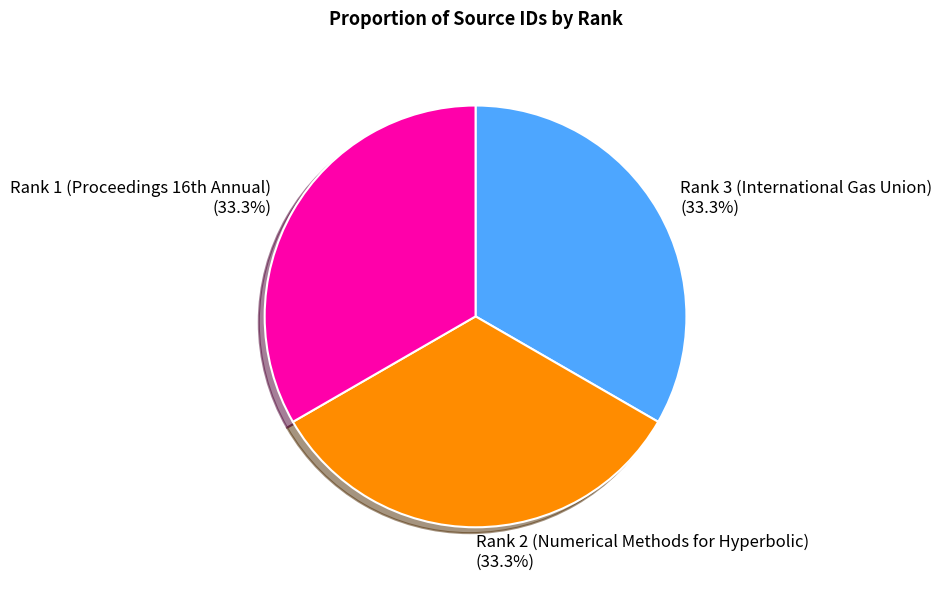

How many slices are in this pie chart?

3